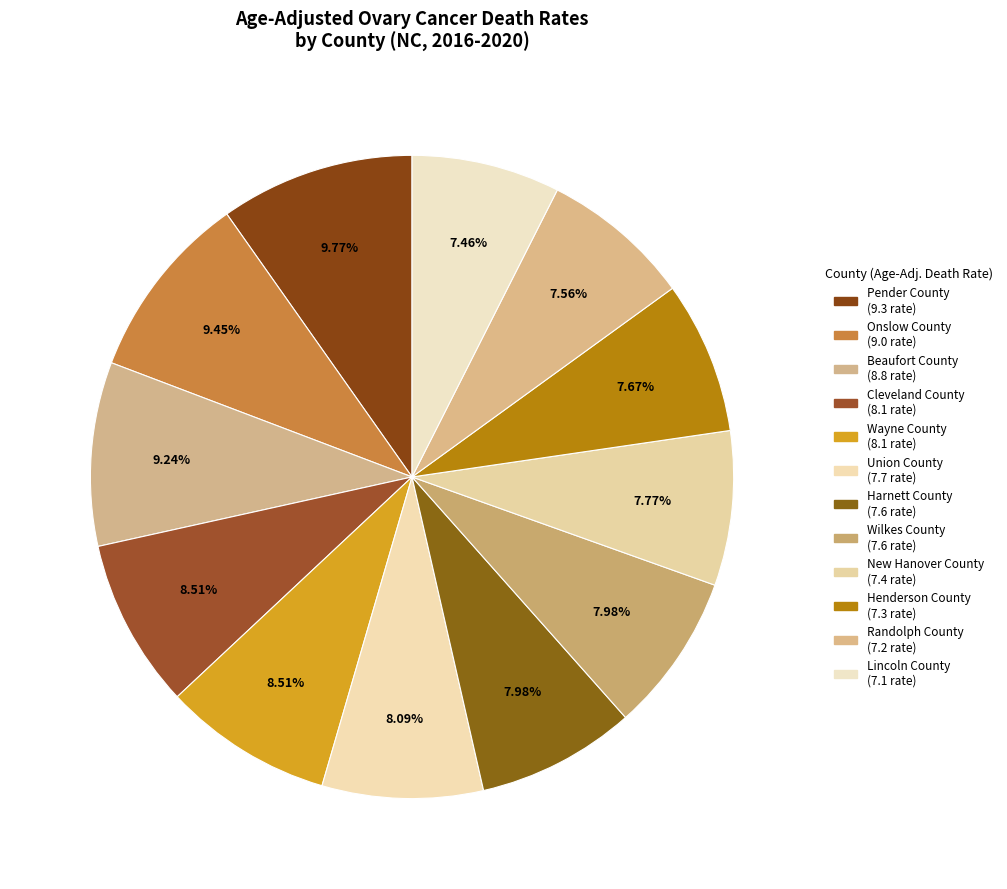

Is it true that Henderson County is 8% of the pie?

True